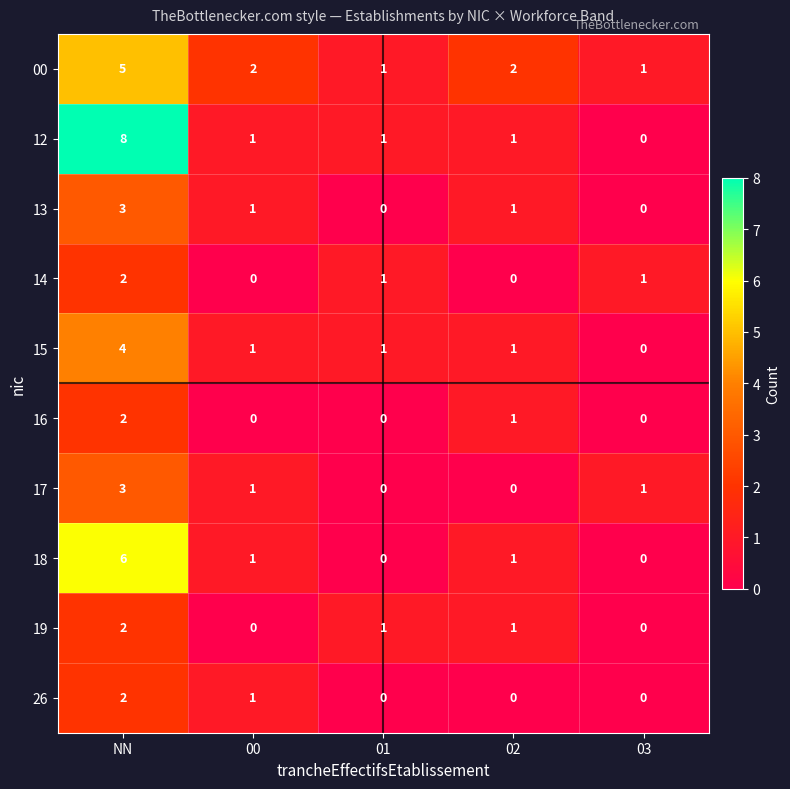

What is the total value across all series at 00?

8